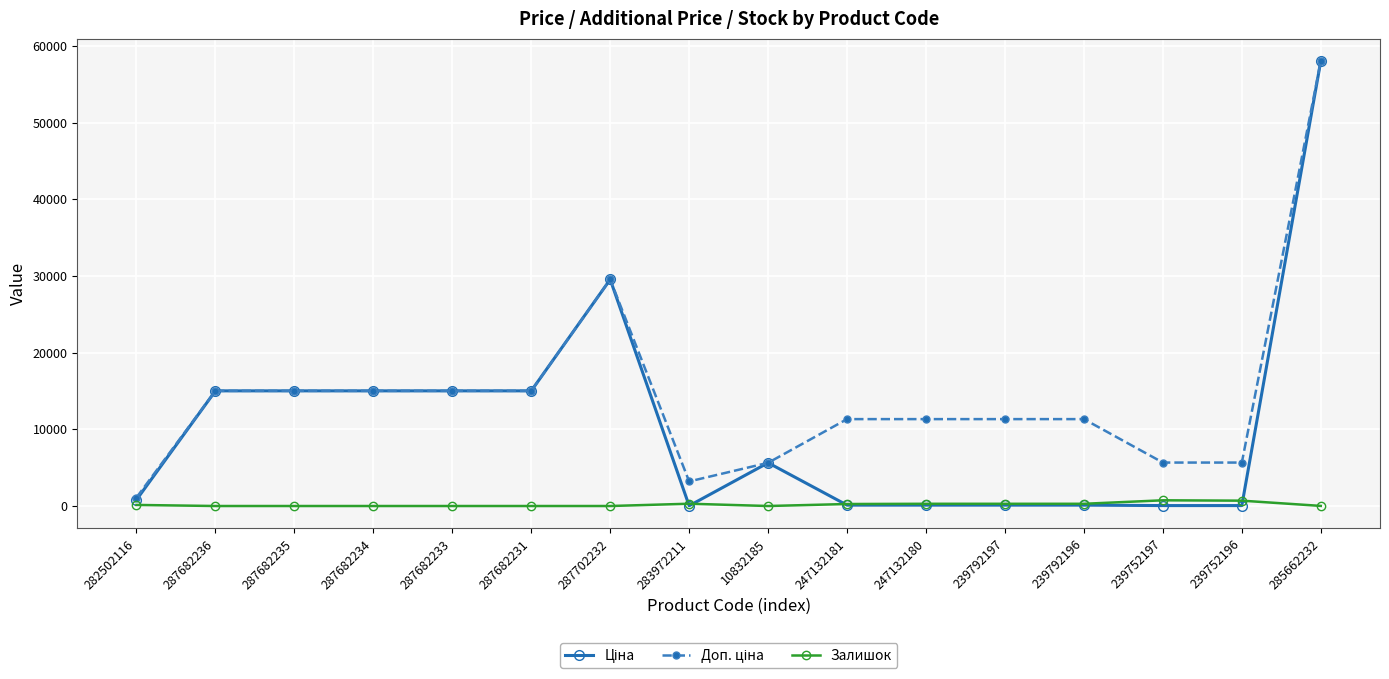

What is the spread (max minus min) of values at 287682236?

15019.2